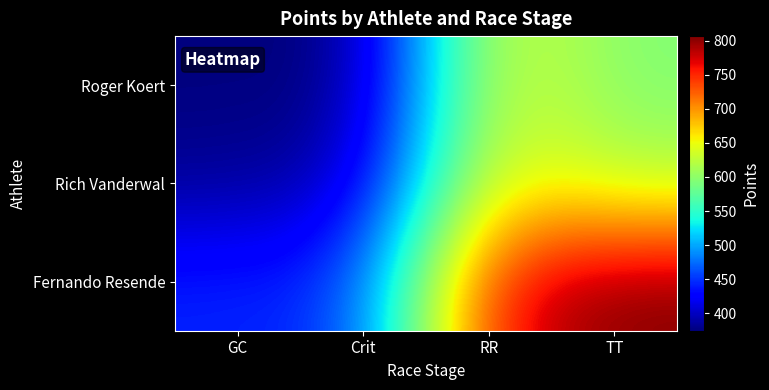

Reading left to right, what are all the values shown in this chart?

Roger Koert: GC=374.3	Crit=374.3	RR=647.5	TT=593.2
Rich Vanderwal: GC=382.9	Crit=400.0	RR=660.6	TT=619.9
Fernando Resende: GC=442.9	Crit=451.4	RR=765.6	TT=806.8